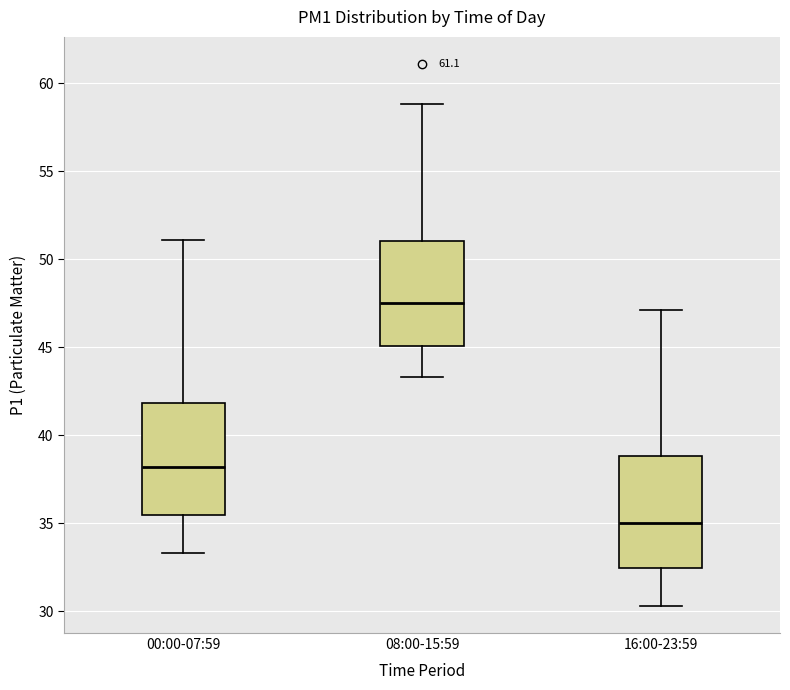

Which box has the highest median line?

08:00-15:59